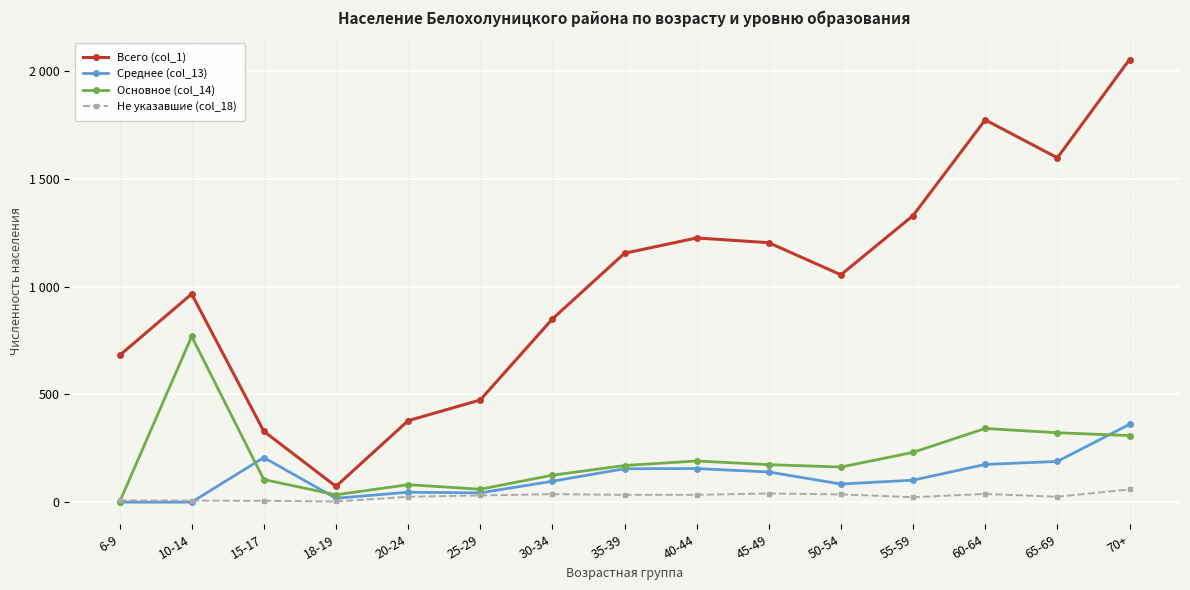

What is the label of the 11th point from the right?

20-24